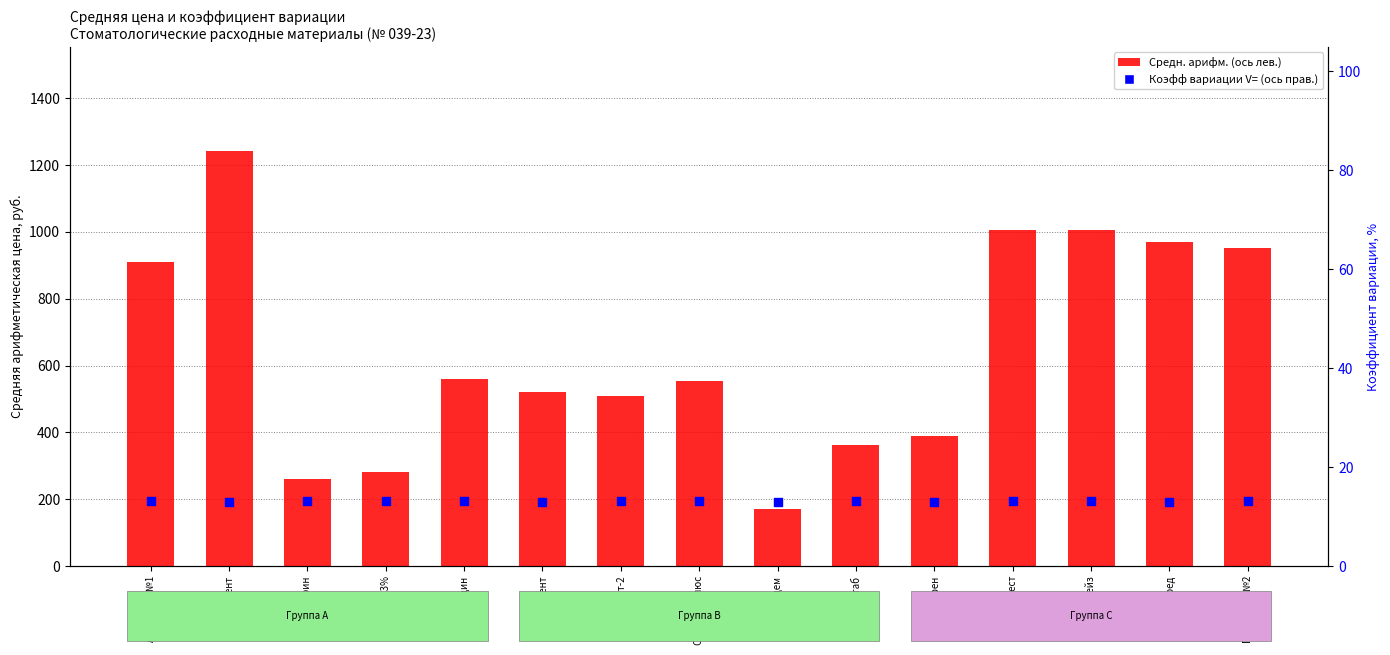

Which series has the largest total across all categories?

Средн. арифм.